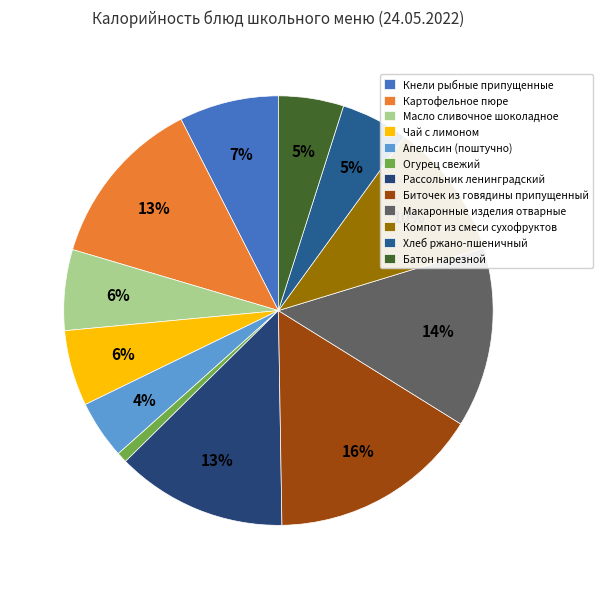

Do Картофельное пюре and Кнели рыбные припущенные together represent more than half of the pie?

No